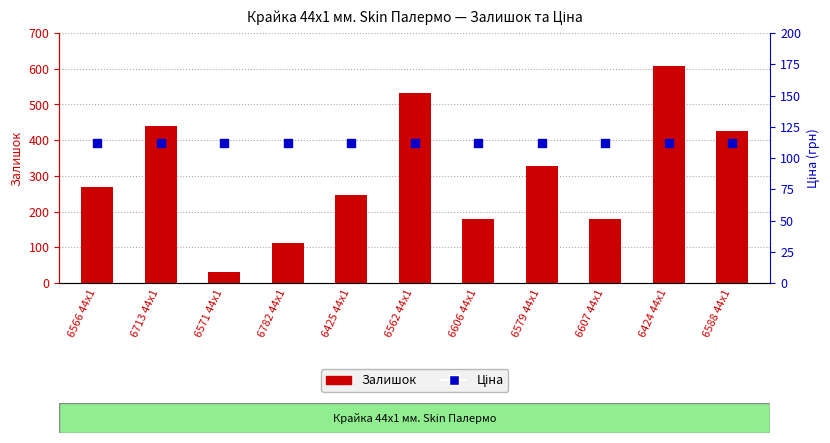

What are all the series names shown in the legend?

Залишок, Ціна